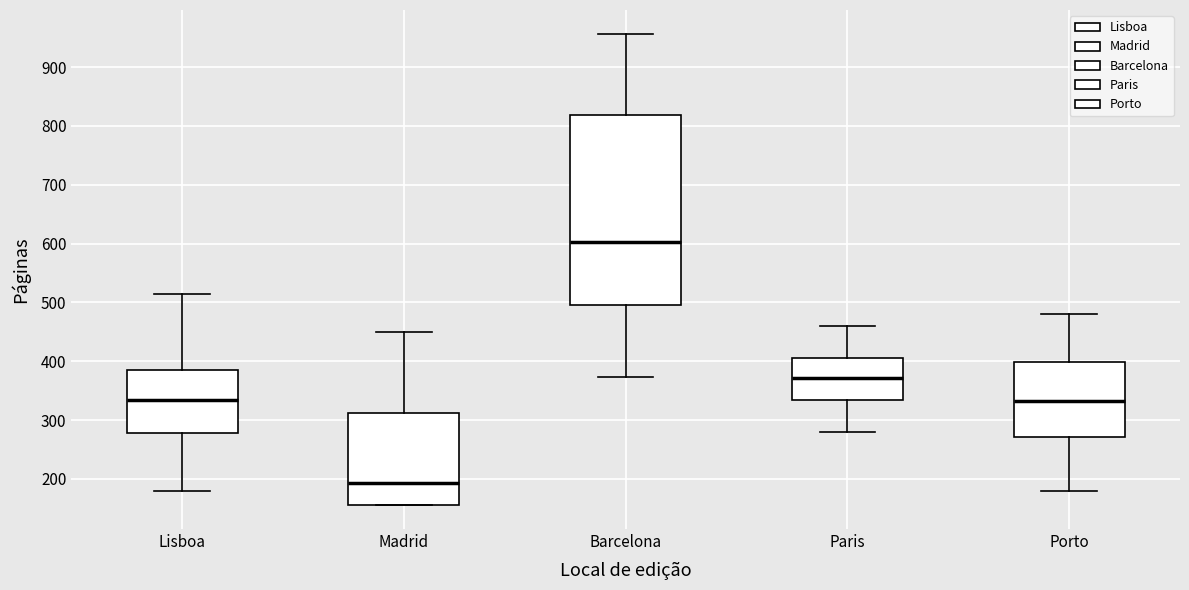

Which box has the lowest median line?

Madrid